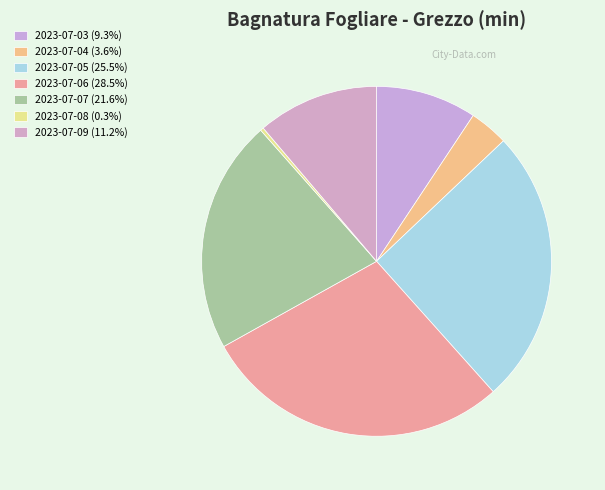

Is the sum of 2023-07-09 and 2023-07-03 greater than half?

No